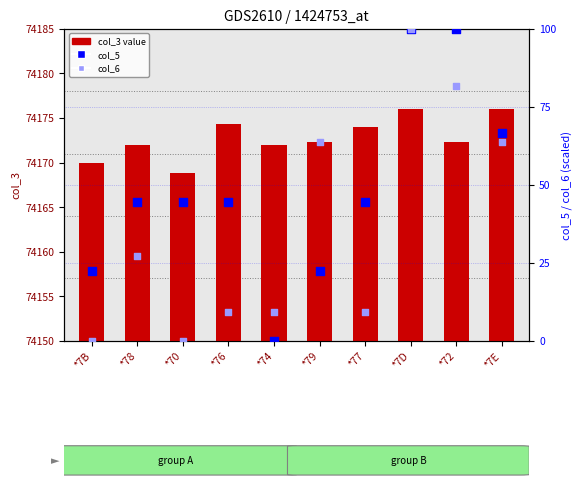

Which series has the largest Y range (max minus min)?

col_5